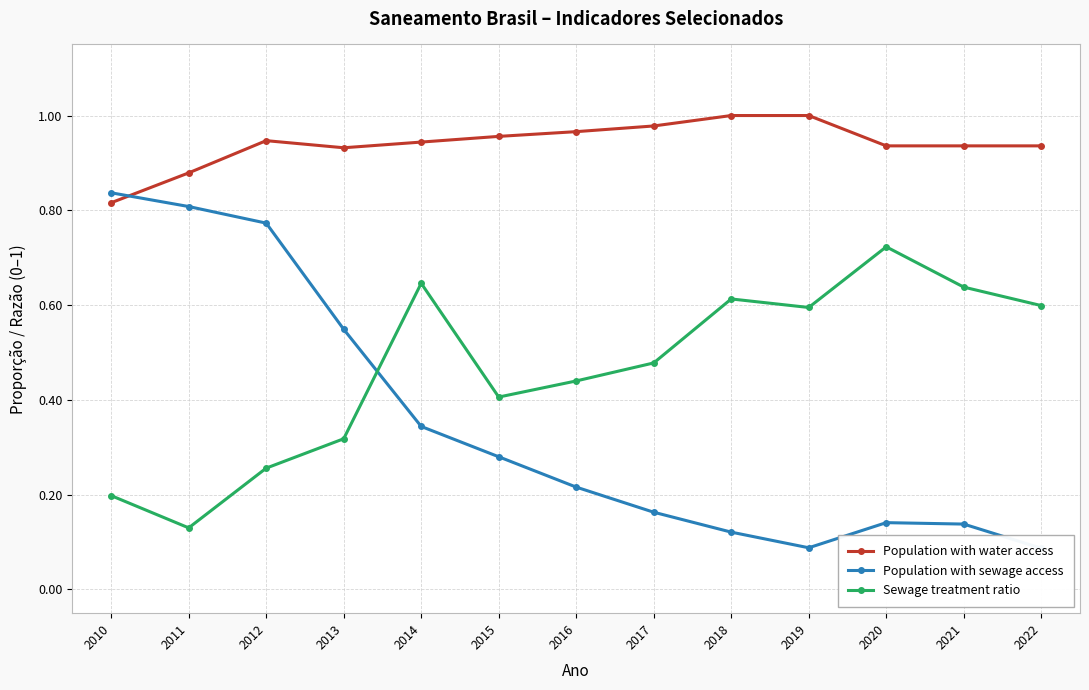

At how many categories does at least one series exceed 0?

13